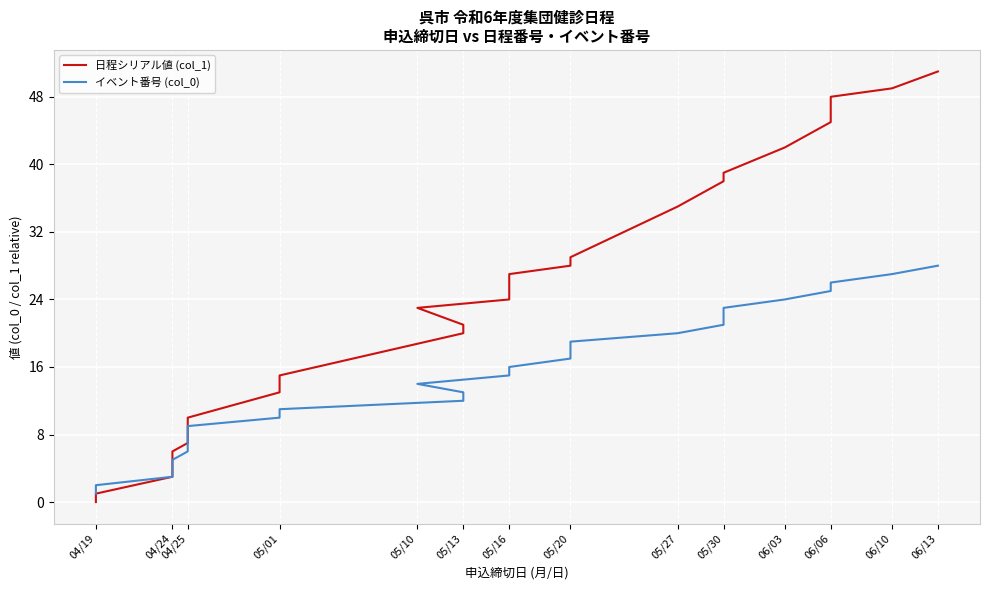

Which series has the largest total across all categories?

日程シリアル値 (col_1)